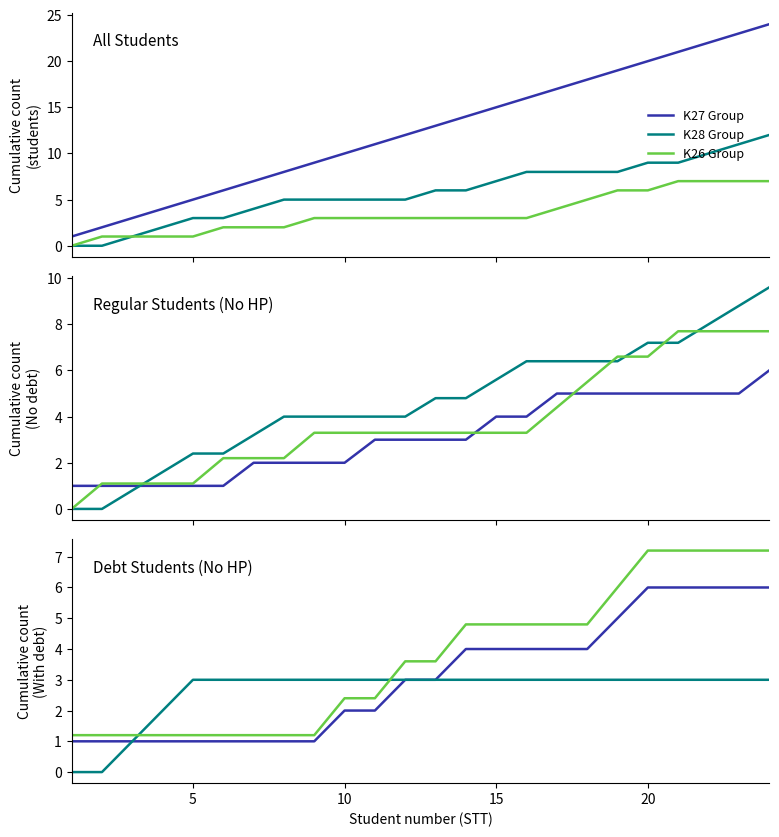

Which series ends up on top after the final intersection of K26 Group and K28 Group?

K26 Group